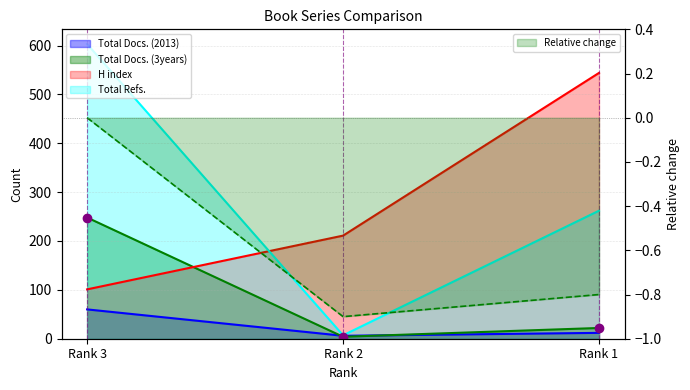

Rank the categories by H index value from lowest to highest.

Rank 3, Rank 2, Rank 1